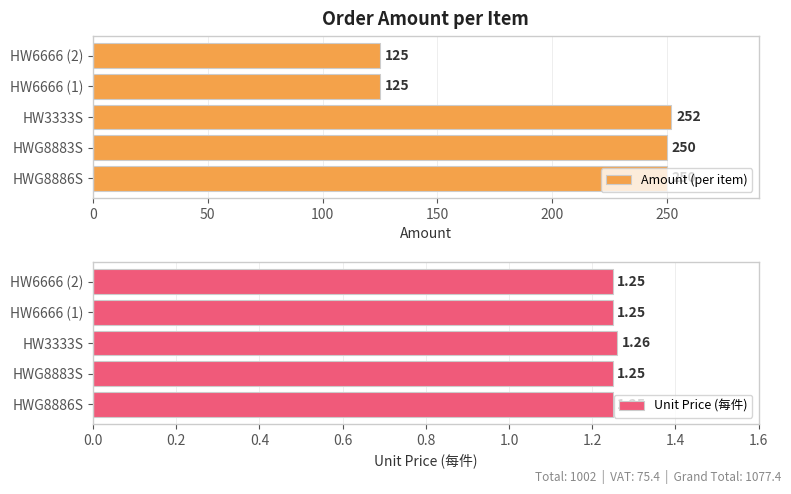

How many bars are there in total?

10